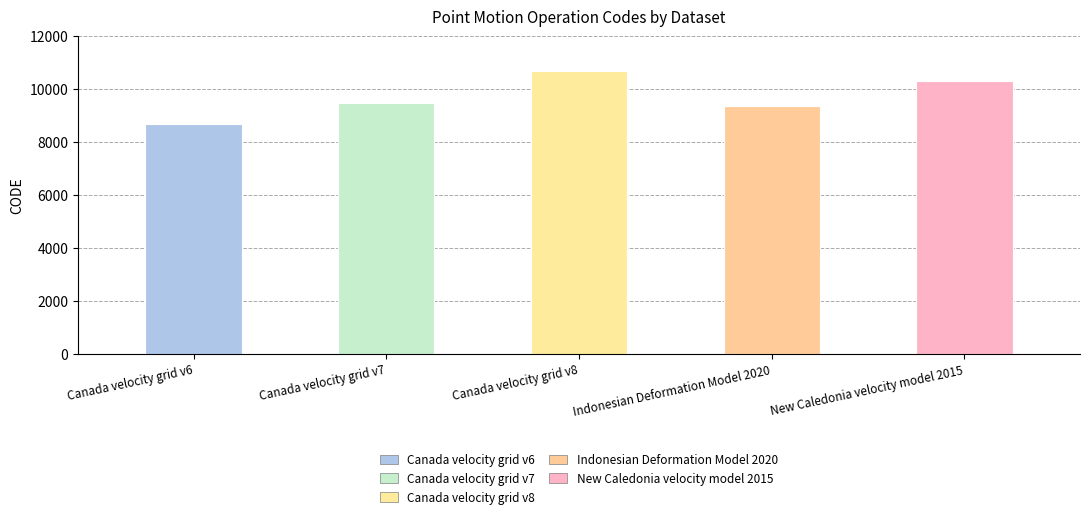

Is it true that the value at Canada velocity grid v8 is 18846?

False